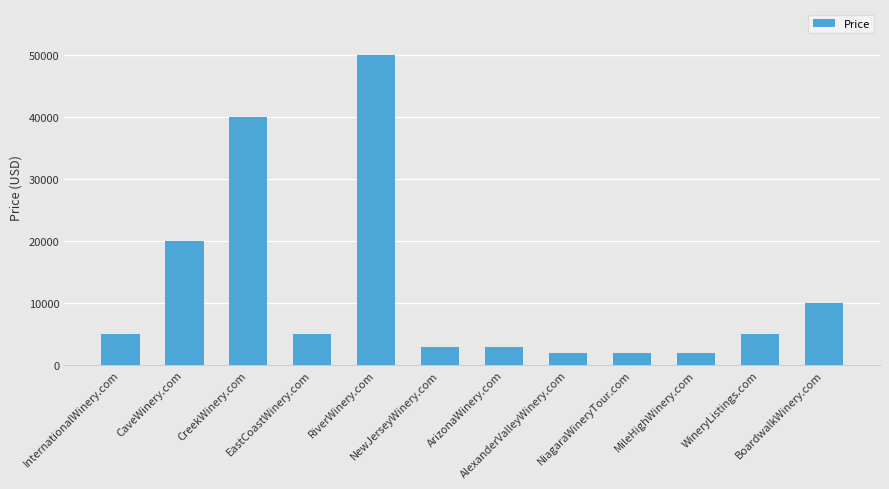

What is the value of the 9th bar from the left?

1888